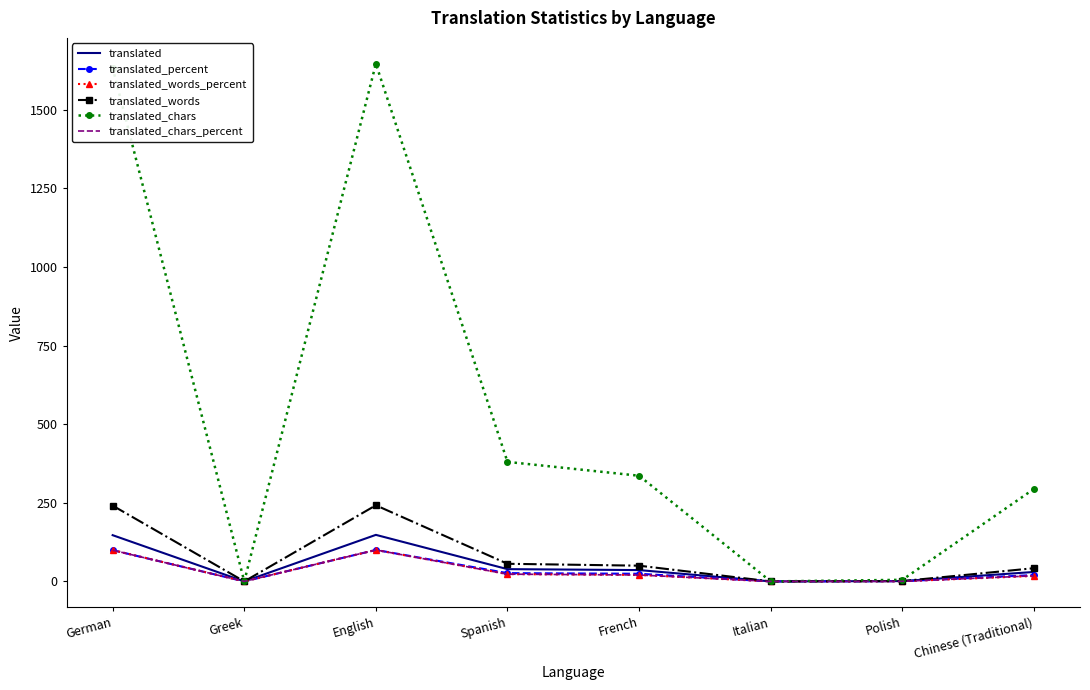

True or false: translated_words has more than 2 points higher than both neighbors.

False